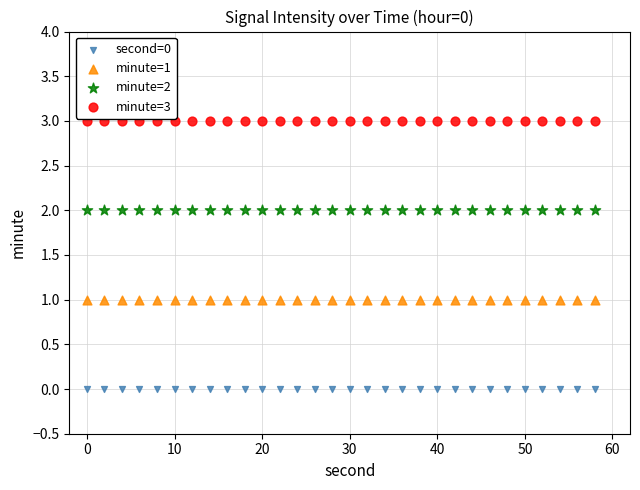

Which series contains the highest Y value?

minute=3